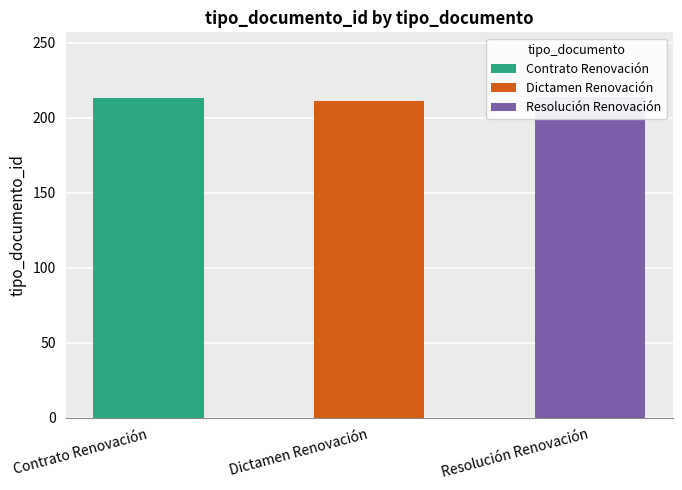

What is the change in value from Contrato Renovación to Dictamen Renovación?

-2